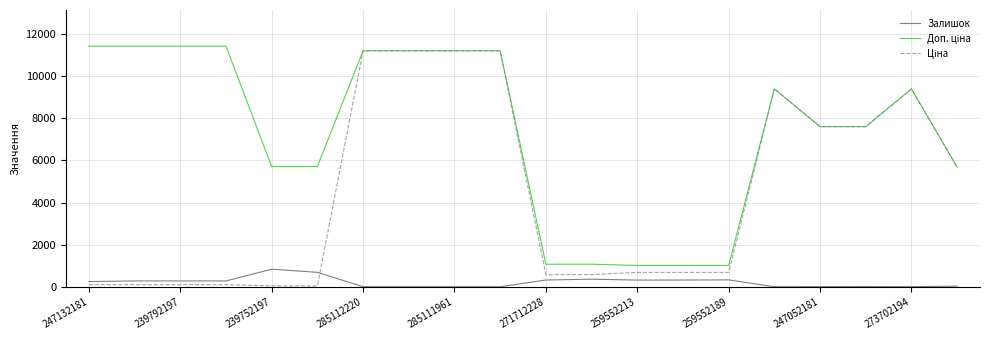

What is the greatest value displayed?

11410.0